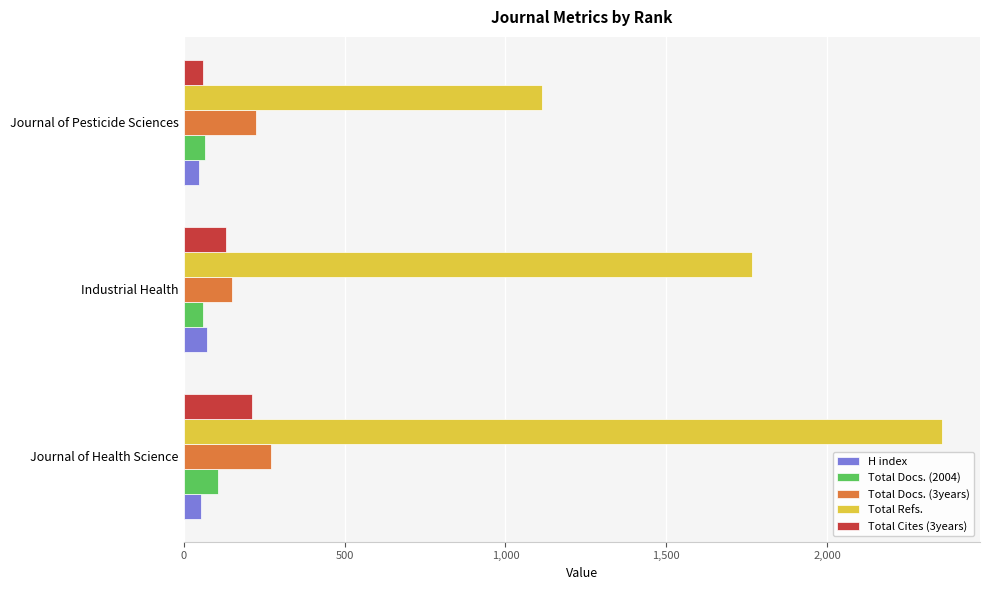

What are all the series names shown in the legend?

H index, Total Docs. (2004), Total Docs. (3years), Total Refs., Total Cites (3years)